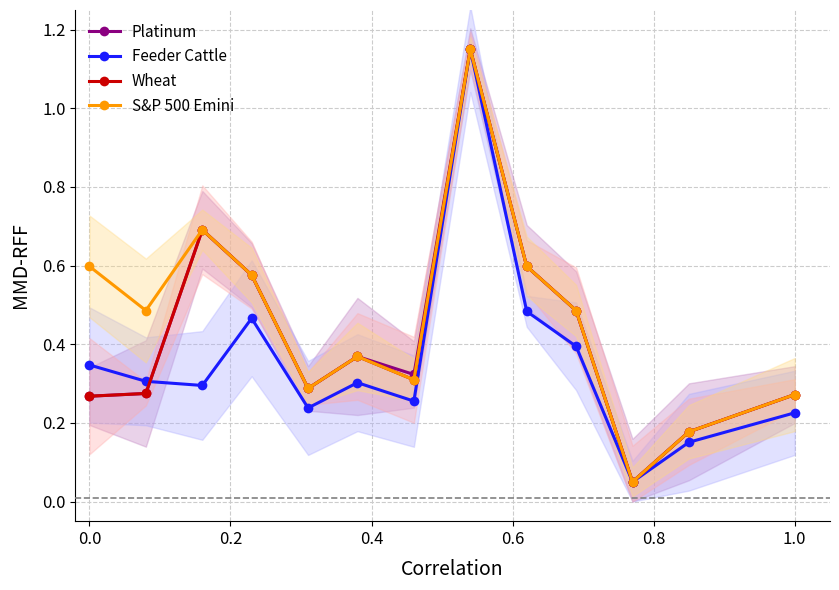

How many intersections are there between Feeder Cattle and Platinum?

1